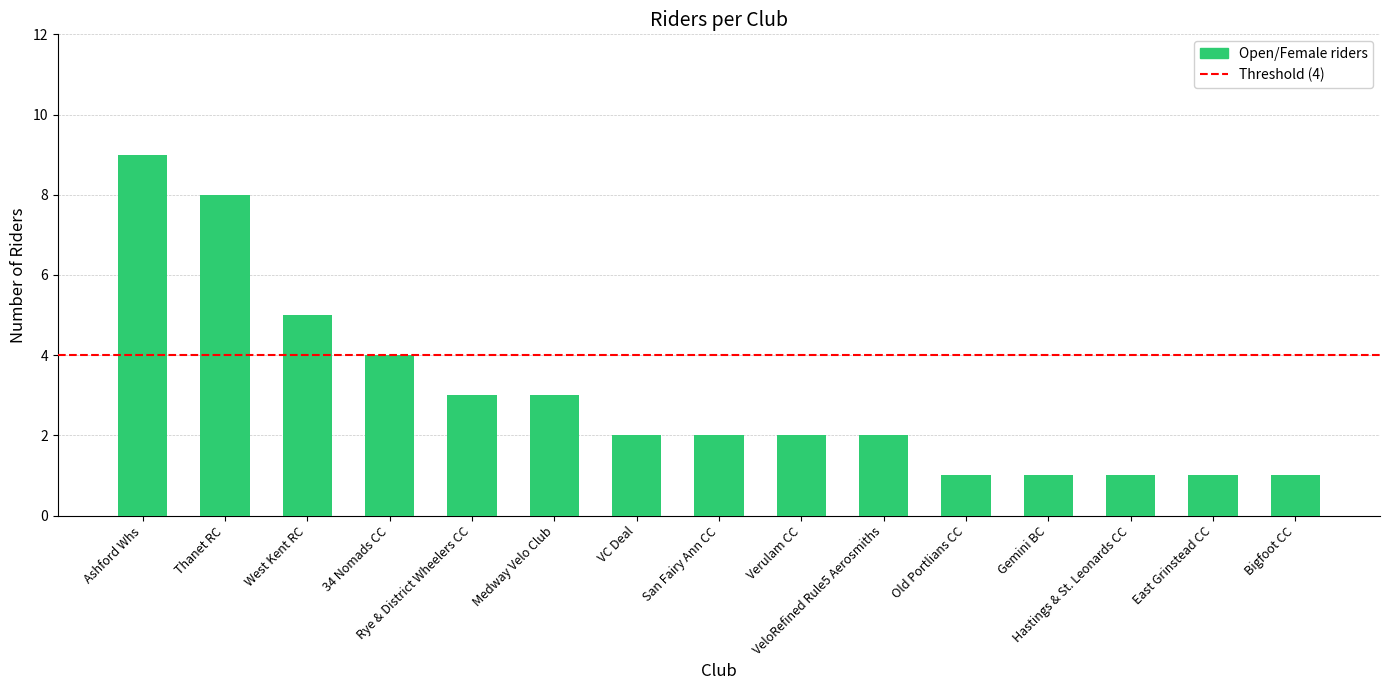

What is the difference between the second highest and minimum values?

7